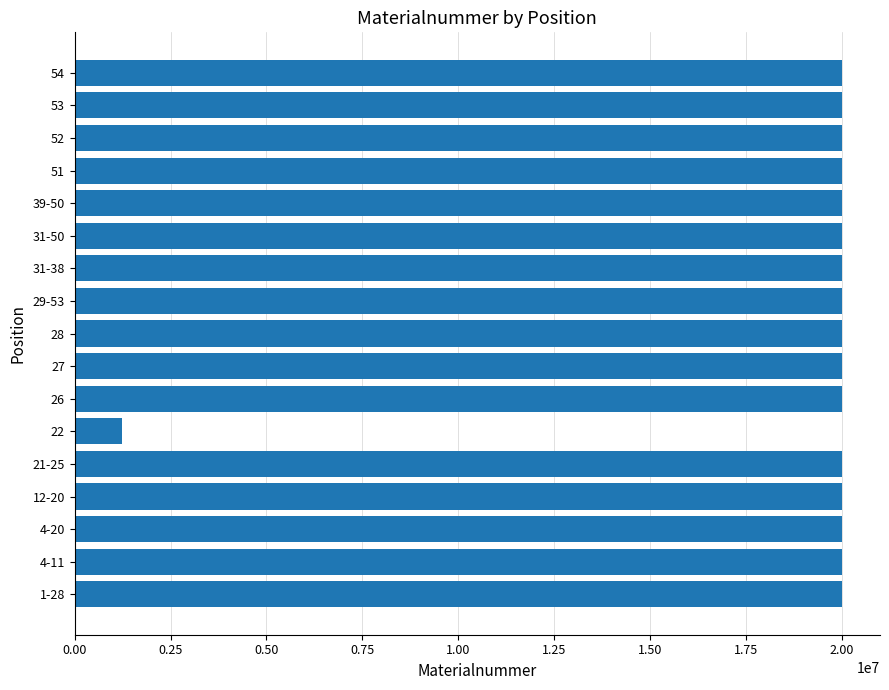

What is the difference between the maximum and minimum values?

18780376